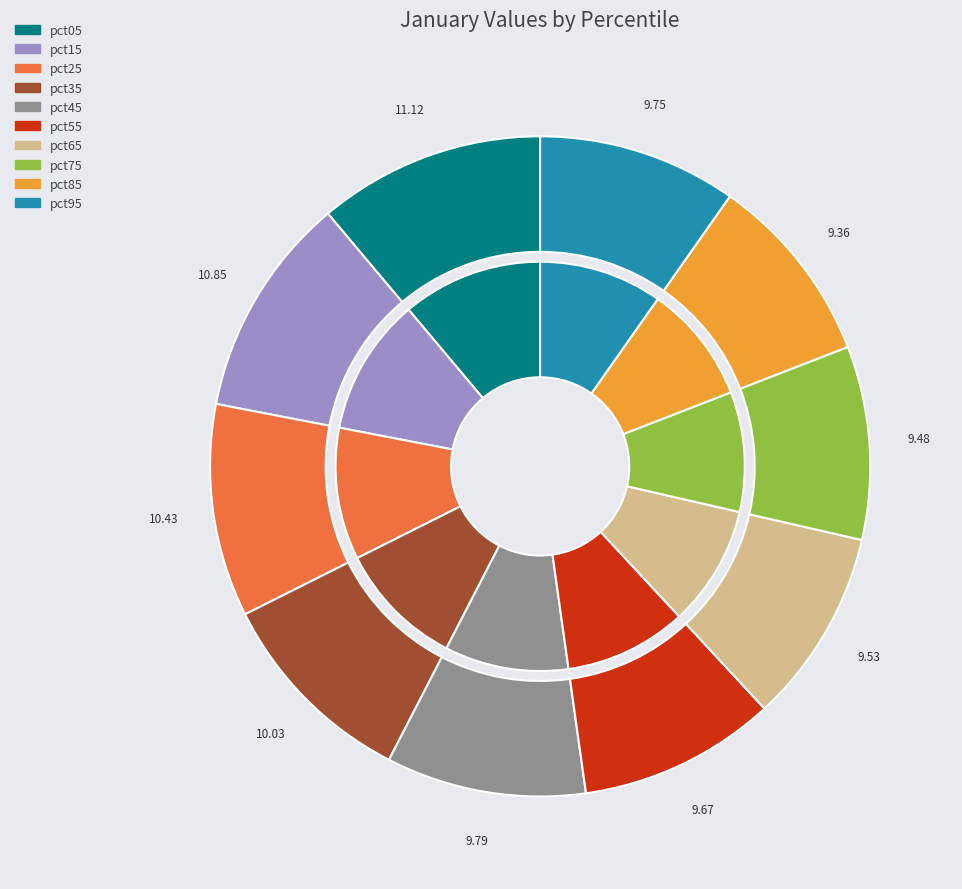

How many slices are in this pie chart?

10